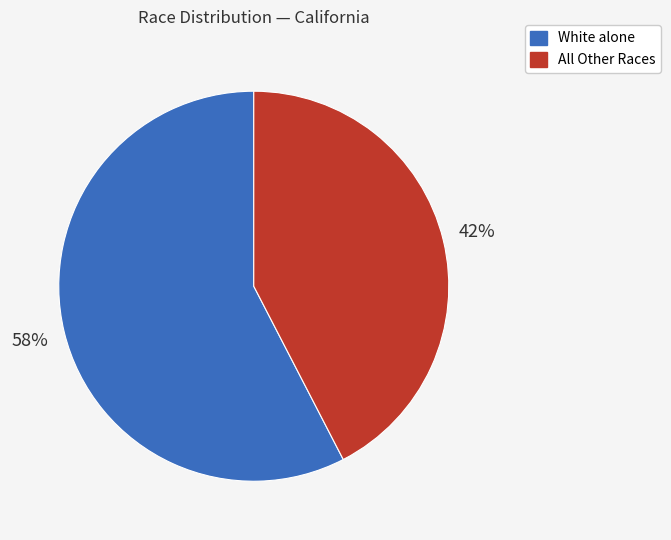

To the nearest percent, what is the average slice percentage?

50%